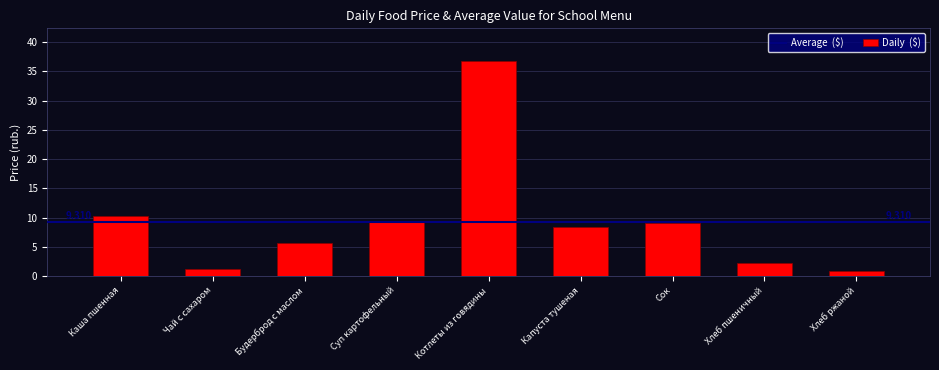

Which has a higher value, Котлеты из говядины or Хлеб пшеничный?

Котлеты из говядины